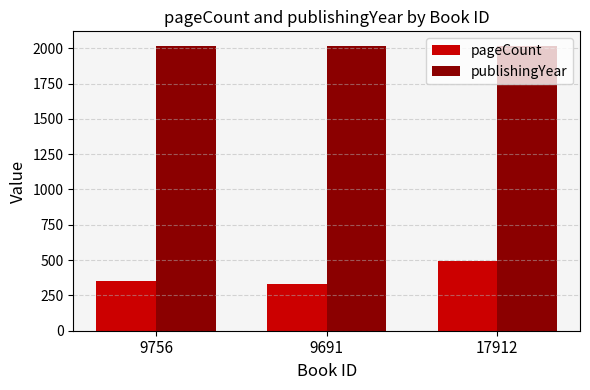

How many groups of bars are there?

3